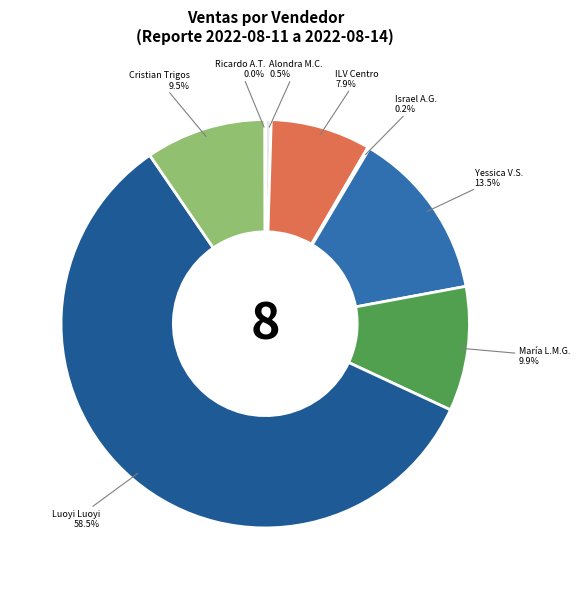

What is the largest slice in the pie chart?

Luoyi Luoyi